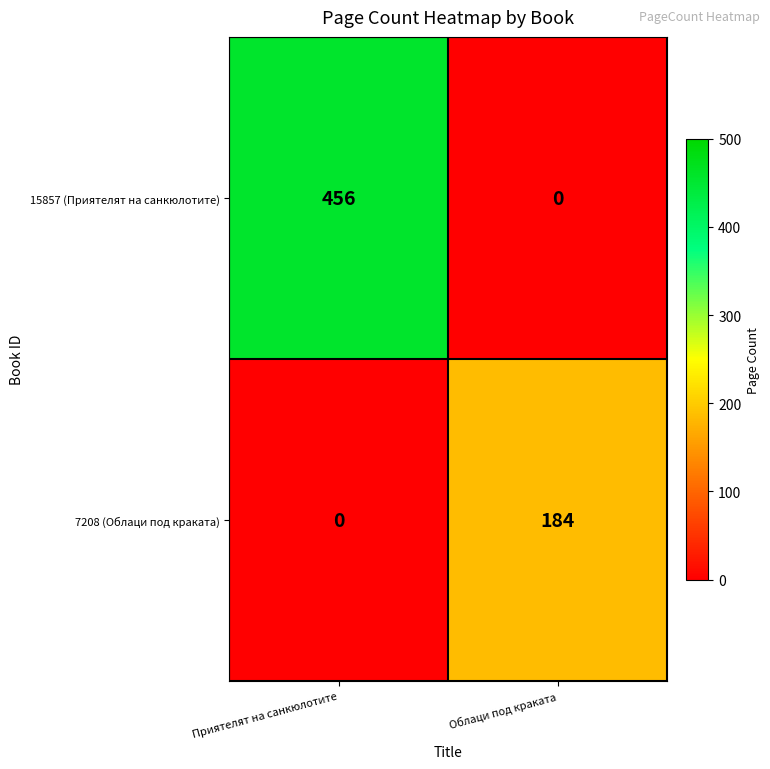

How many series are shown in this chart?

2